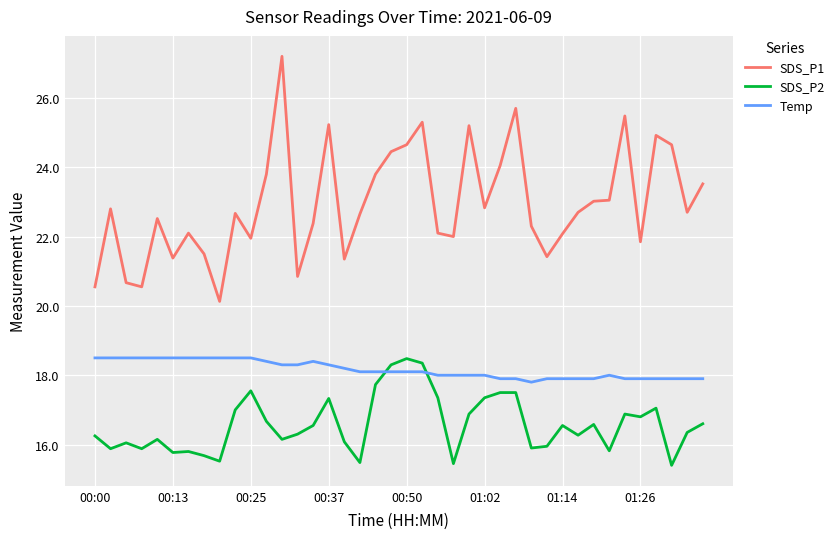

True or false: SDS_P1 and Temp intersect in this chart.

False